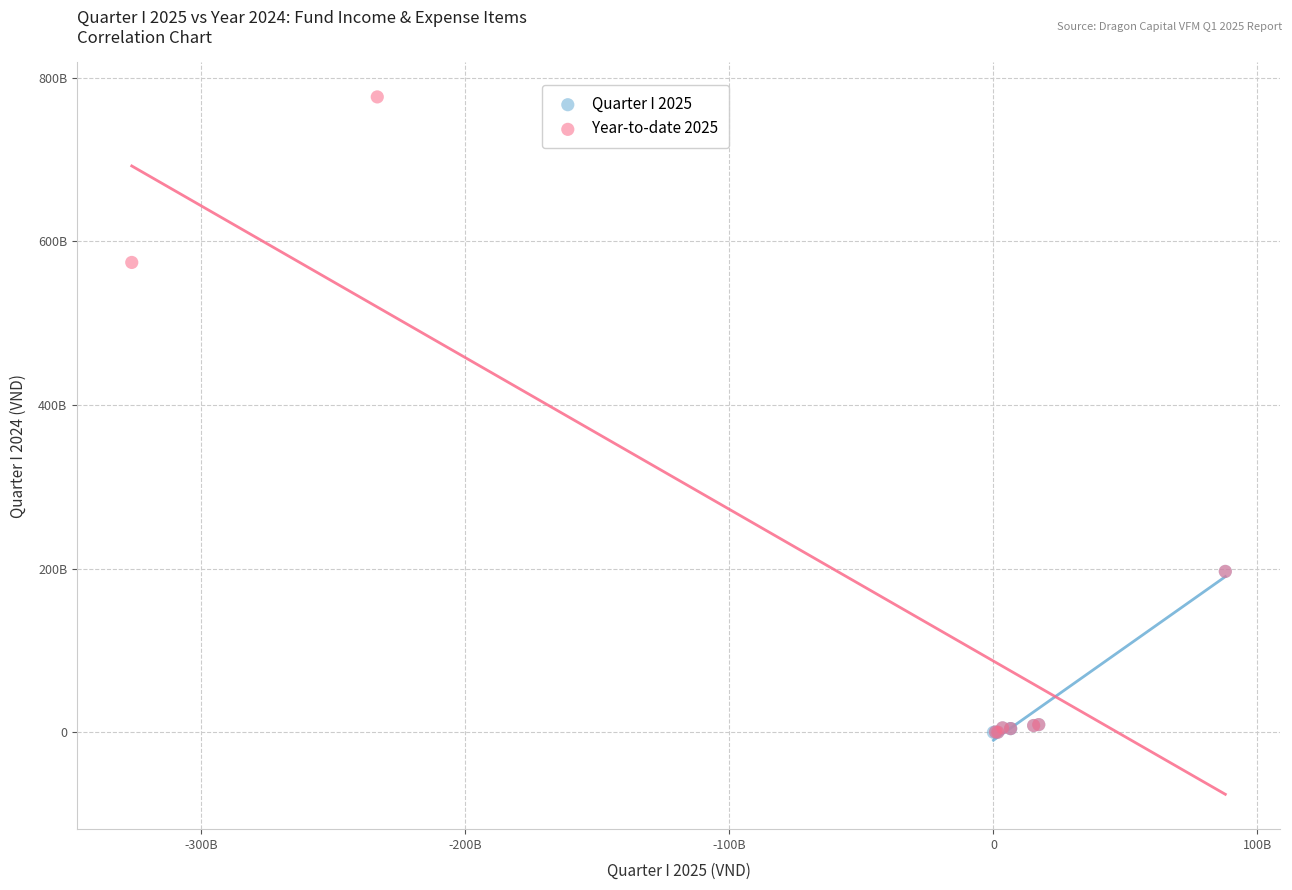

What are all the series names shown in the legend?

Quarter I 2025, Year-to-date 2025